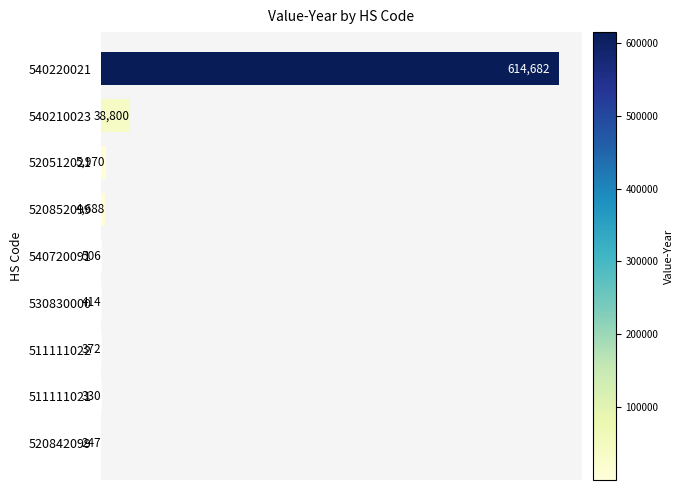

True or false: the data shows 372 at 511111022.

True